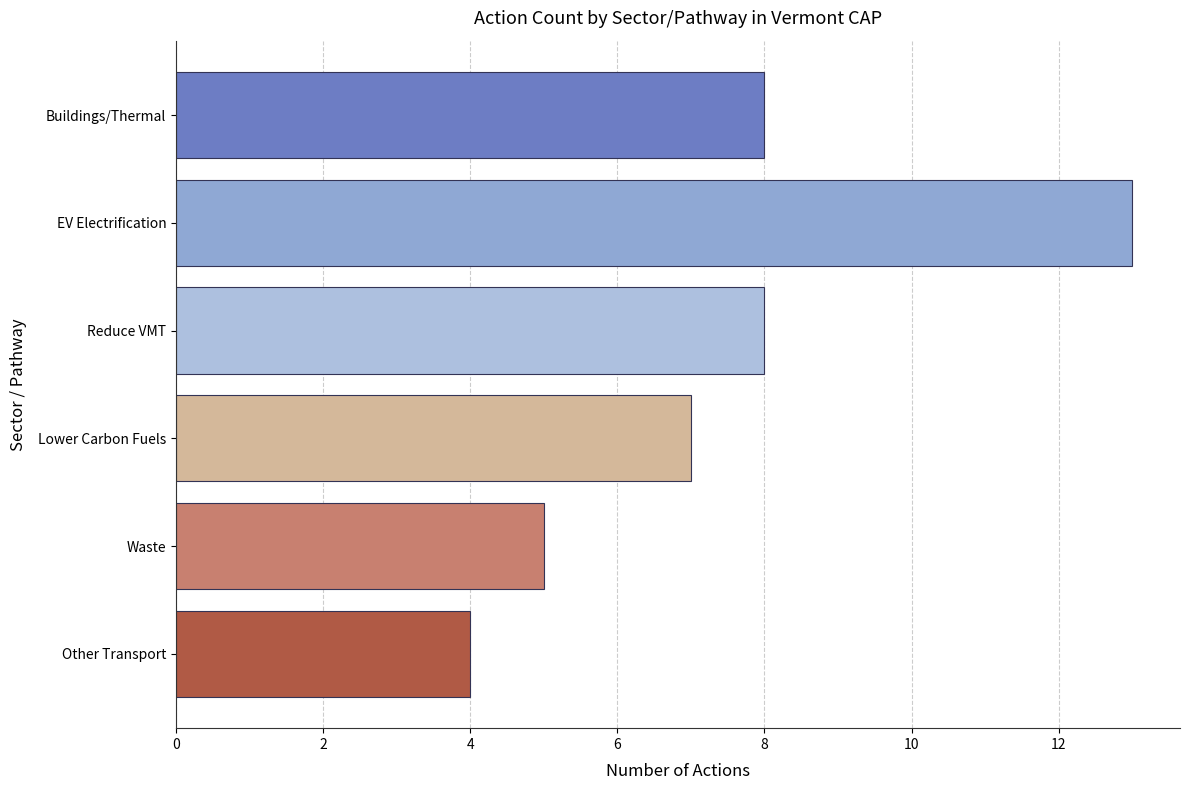

What is the change in value from Buildings/Thermal to Other Transport?

-4